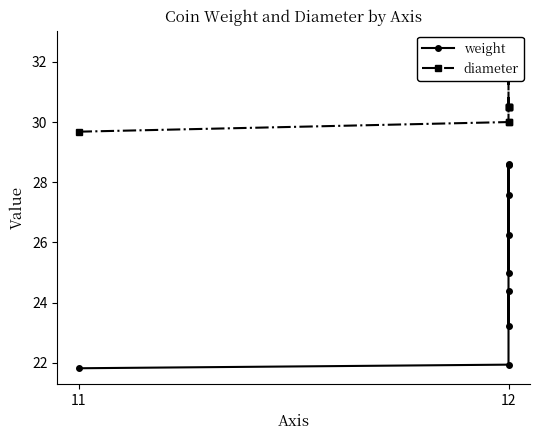

True or false: weight and diameter intersect in this chart.

False